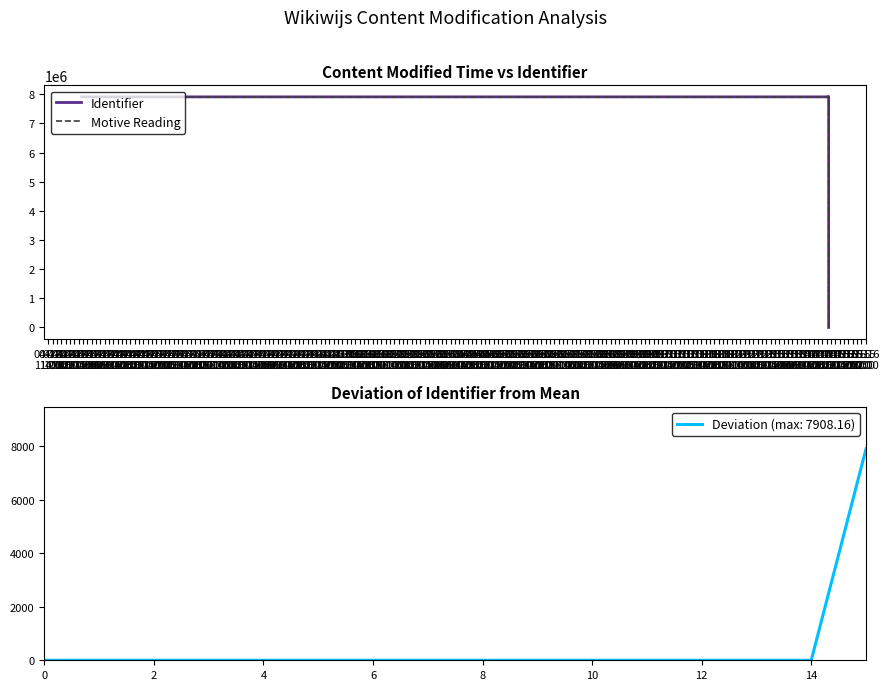

The value of Deviation (max: 7908.16) at 8 is 4311.3. True or false?

False